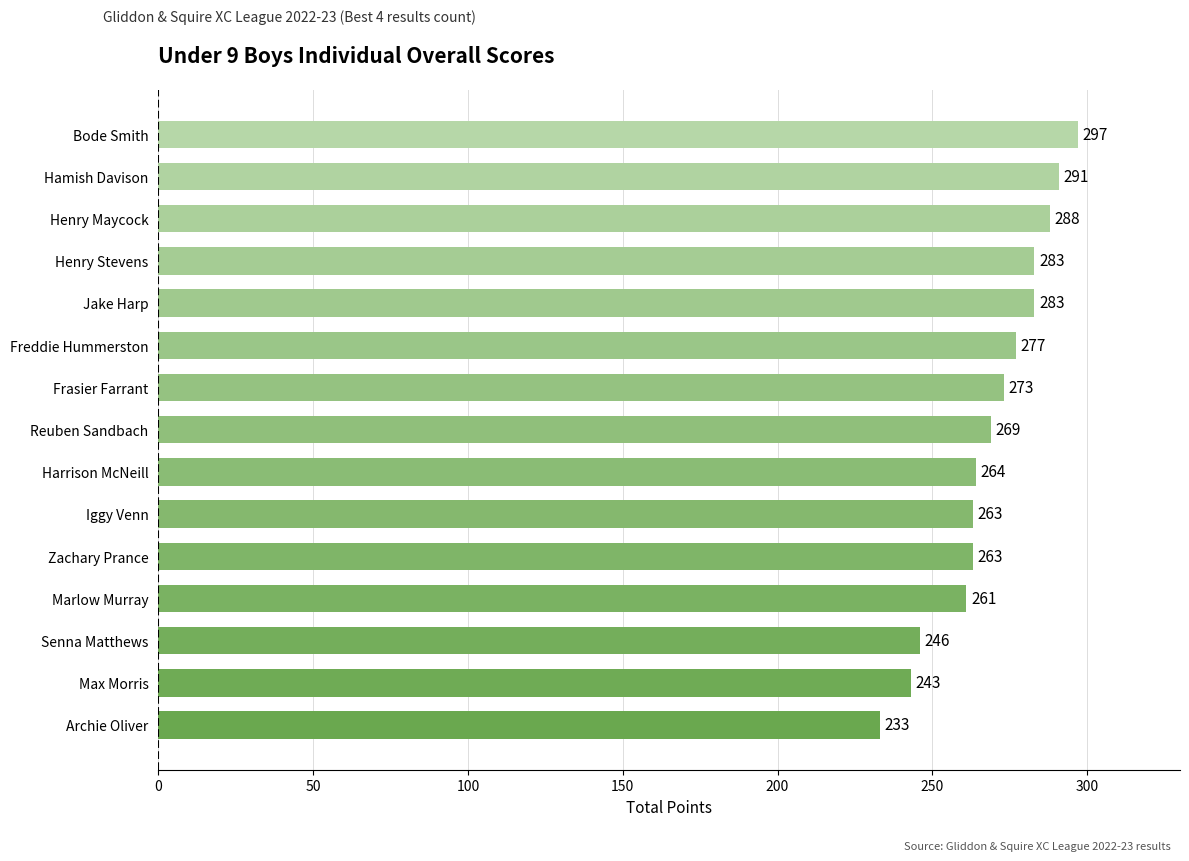

What is the label of the 12th bar from the top?

Marlow Murray